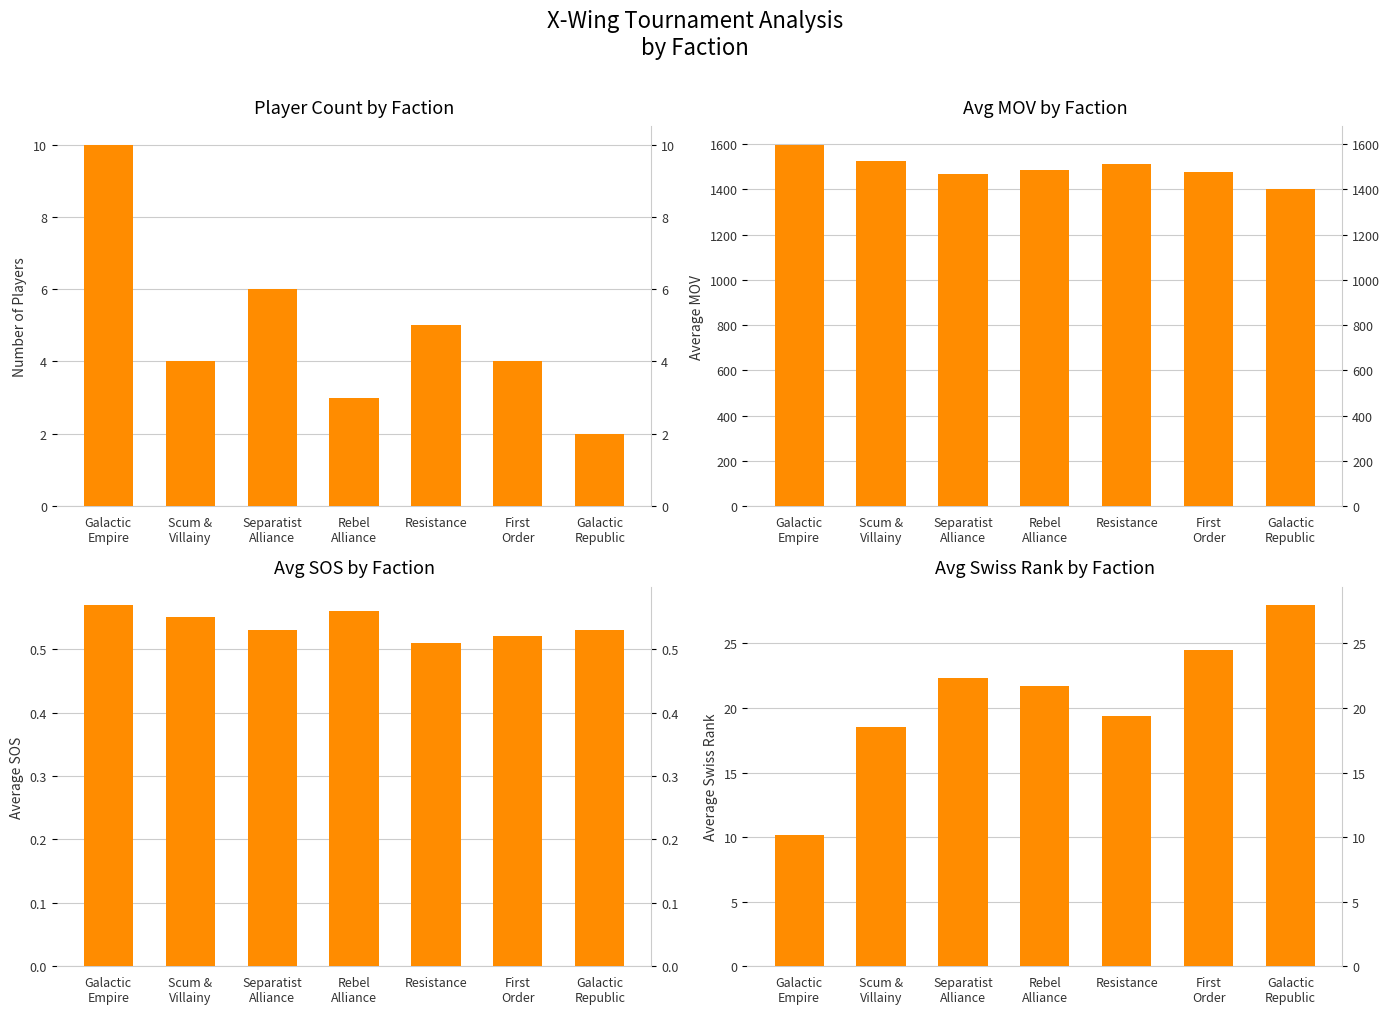

How many bars are there in each group?

4